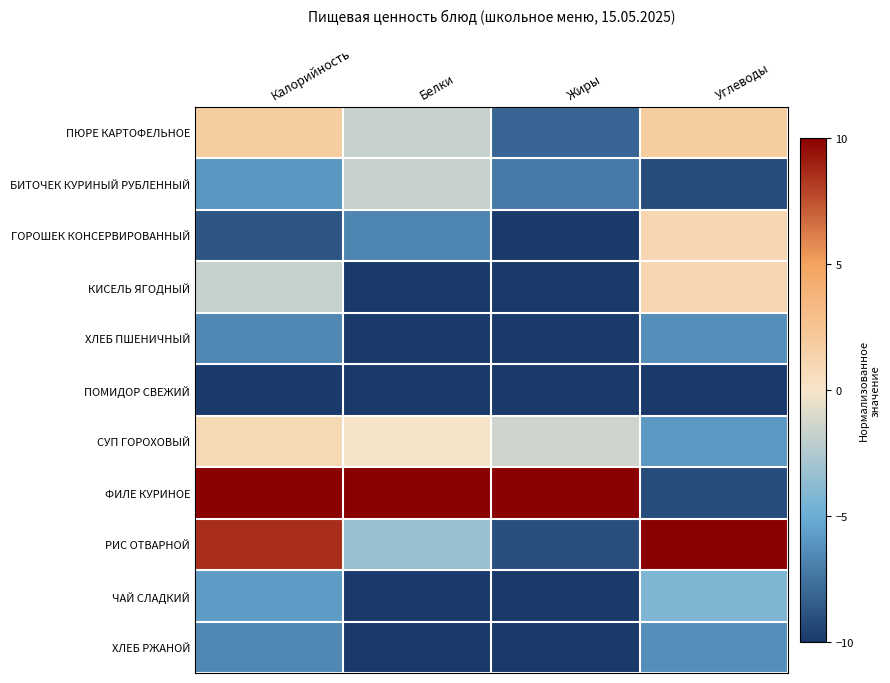

At how many categories does at least one series exceed 9?

4